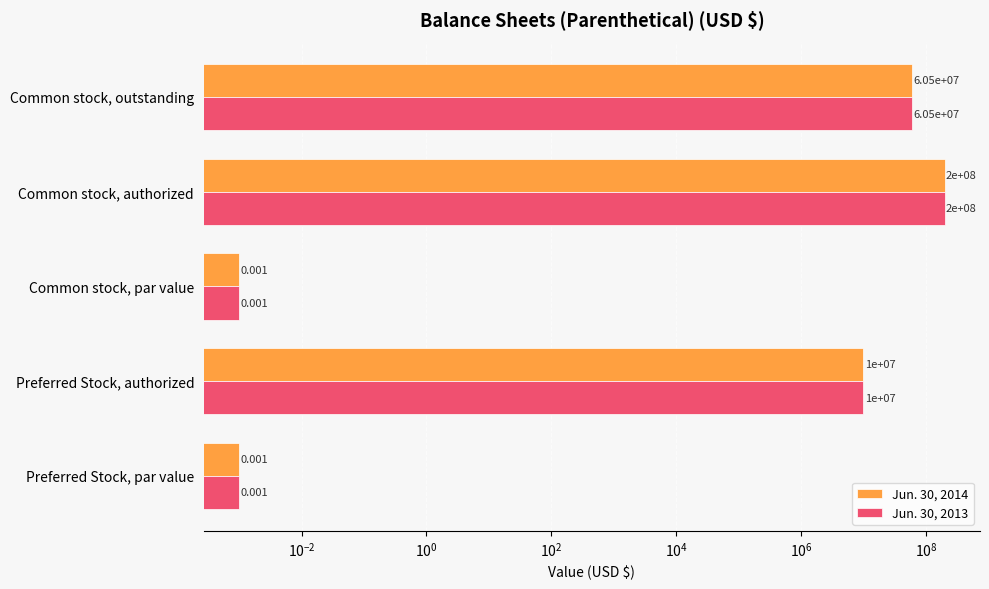

The Jun. 30, 2013 series shows 0.0 at Common stock, par value. True or false?

False